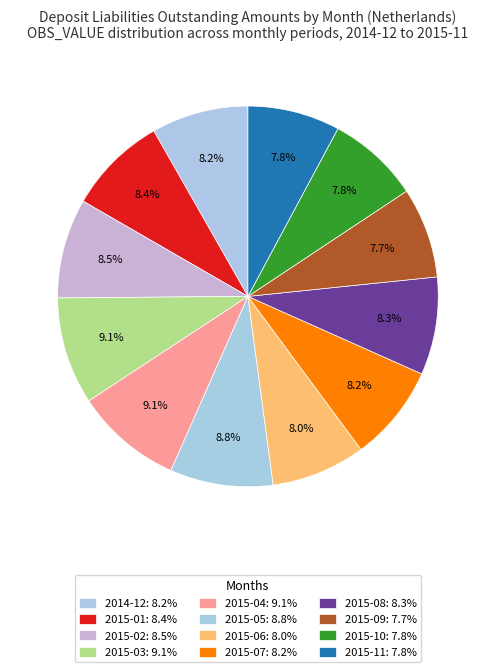

How many slices are in this pie chart?

12